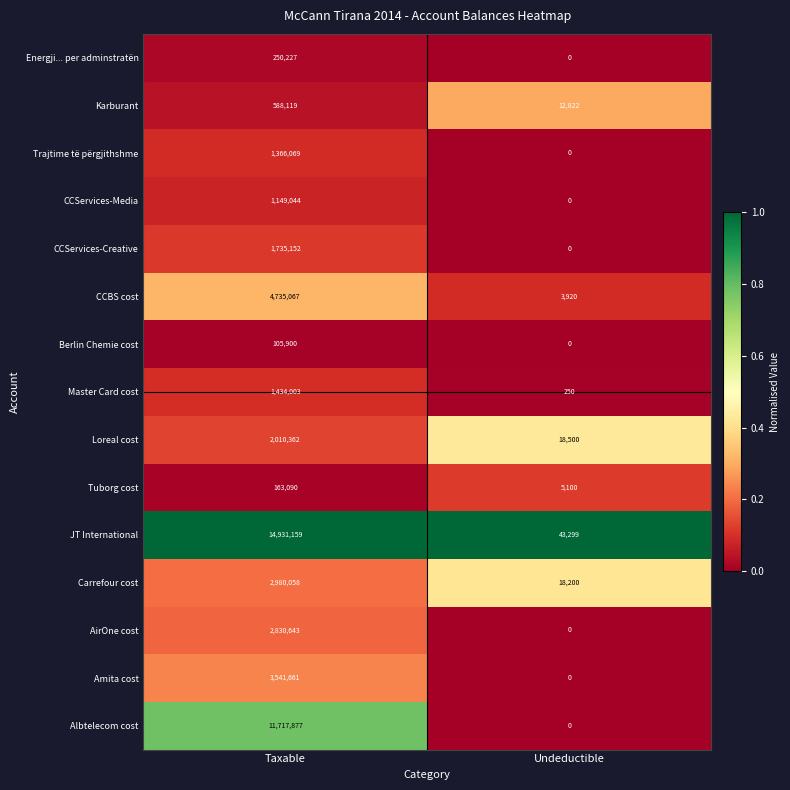

What is the difference between the Albtelecom cost values at Taxable and Undeductible?

11717877